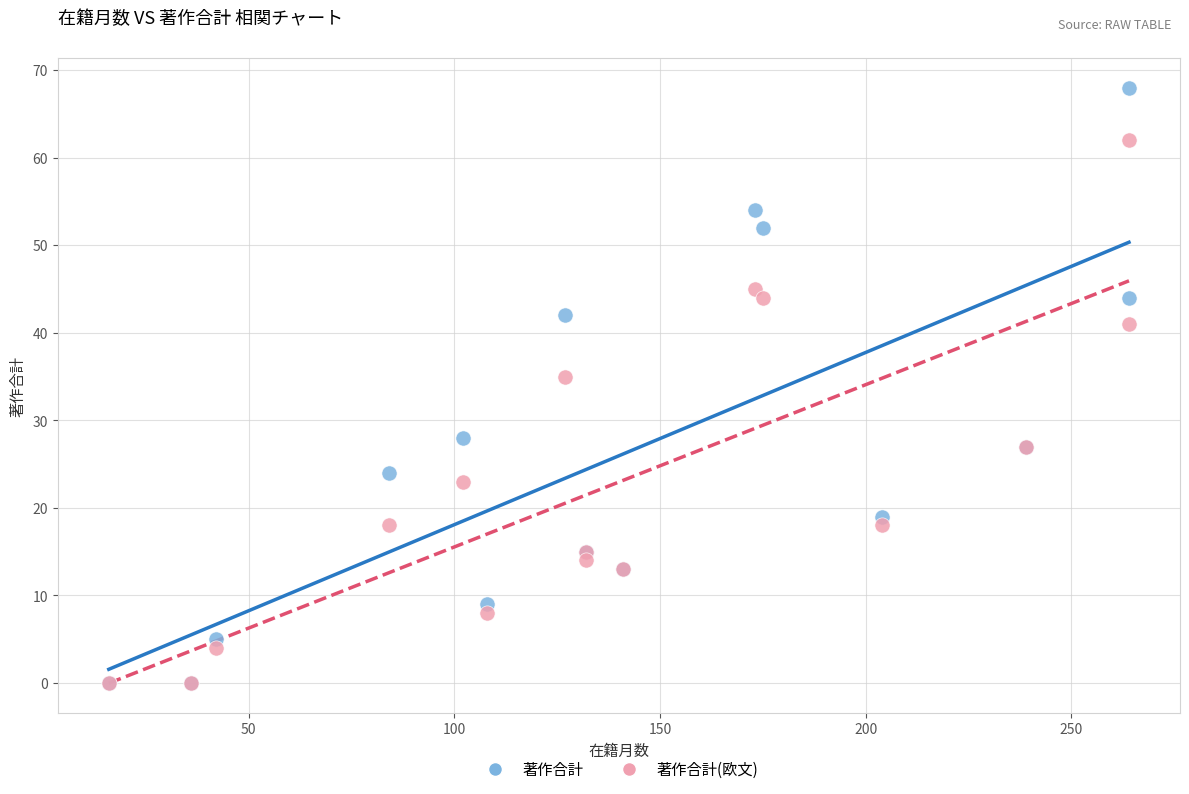

Which series contains the highest Y value?

著作合計